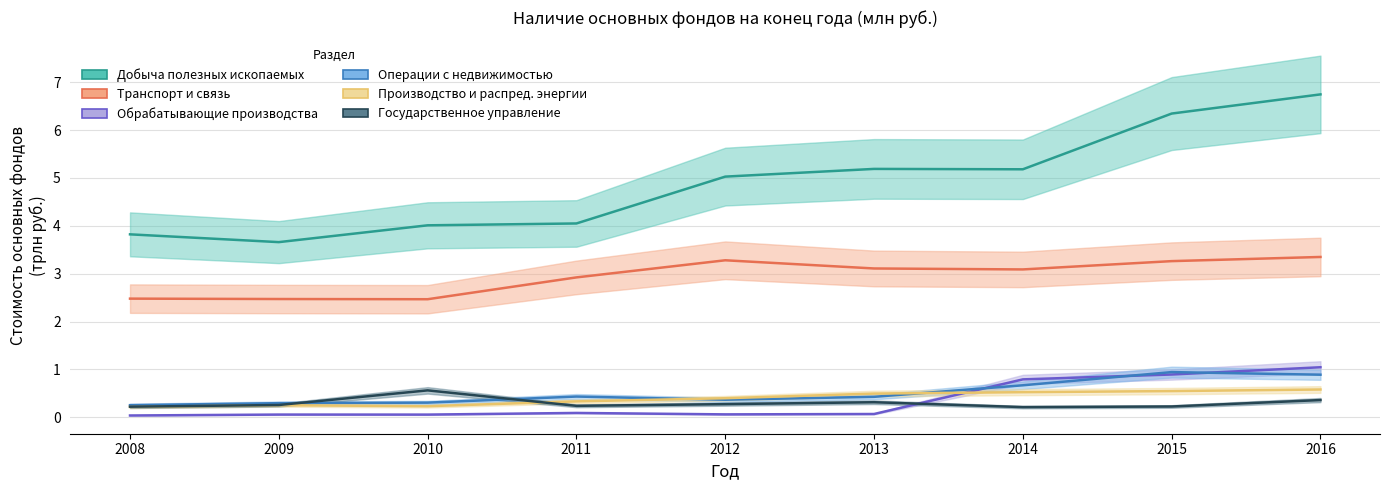

At 2009, list the series in order from smallest to largest.

Обрабатывающие производства, Производство и распред. энергии, Государственное управление, Операции с недвижимостью, Транспорт и связь, Добыча полезных ископаемых